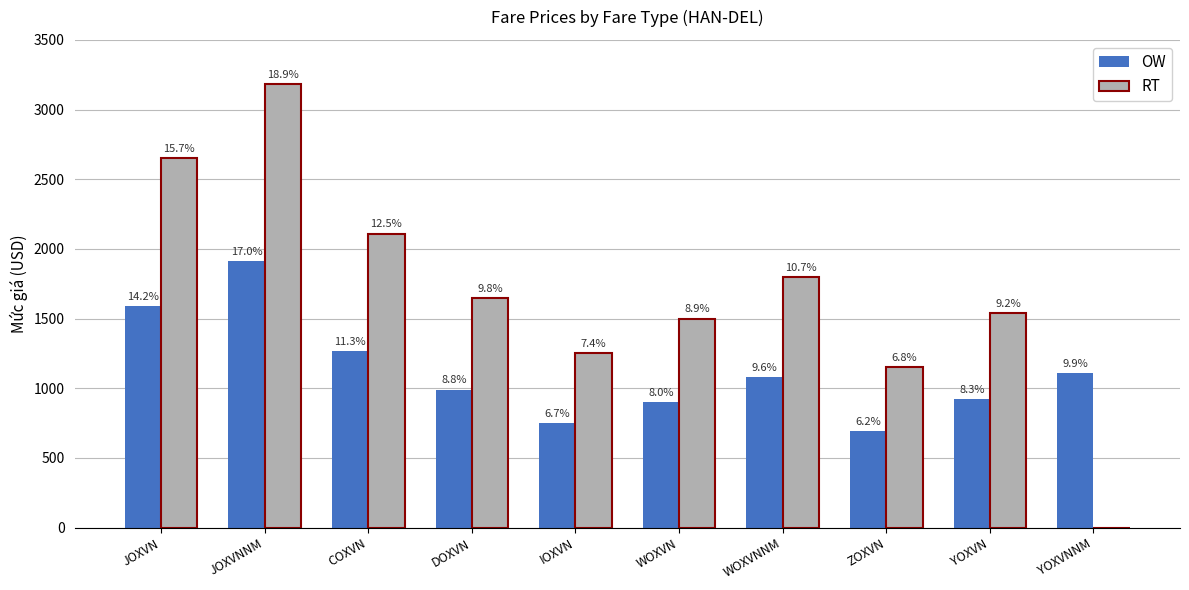

What are all the series names shown in the legend?

OW, RT